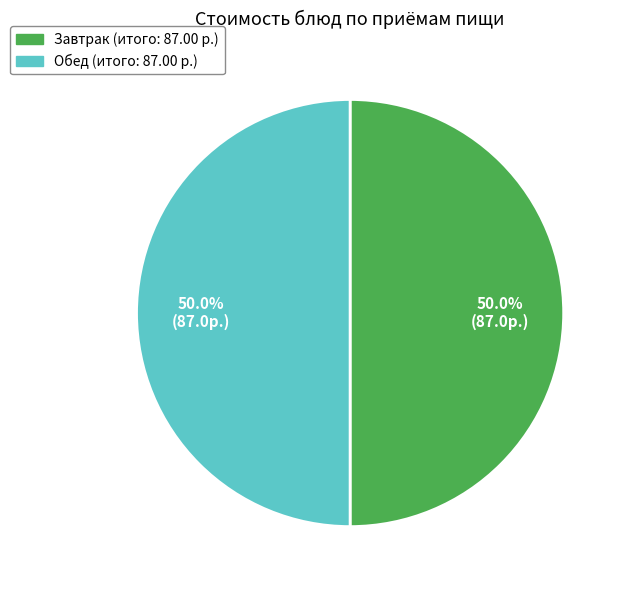

Does any single category account for the majority?

No